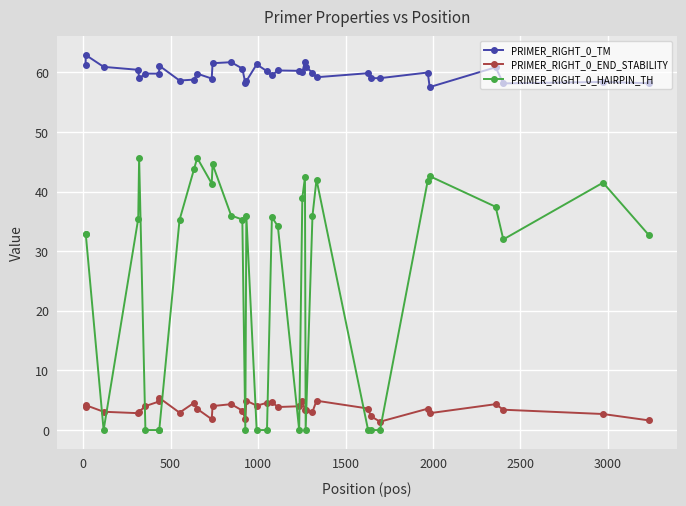

True or false: PRIMER_RIGHT_0_TM and PRIMER_RIGHT_0_END_STABILITY intersect in this chart.

False